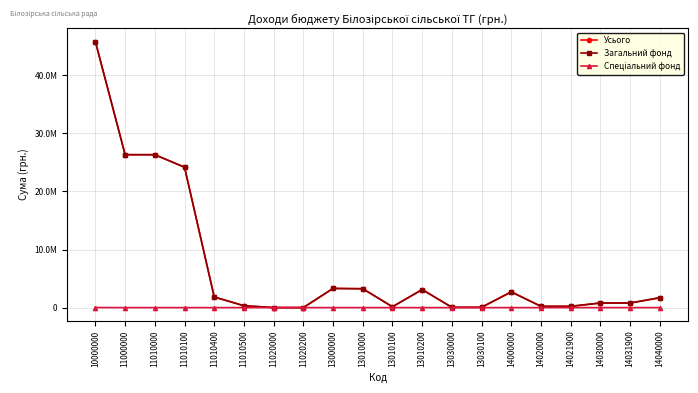

Is it true that Загальний фонд equals 714154 at 13010200?

False